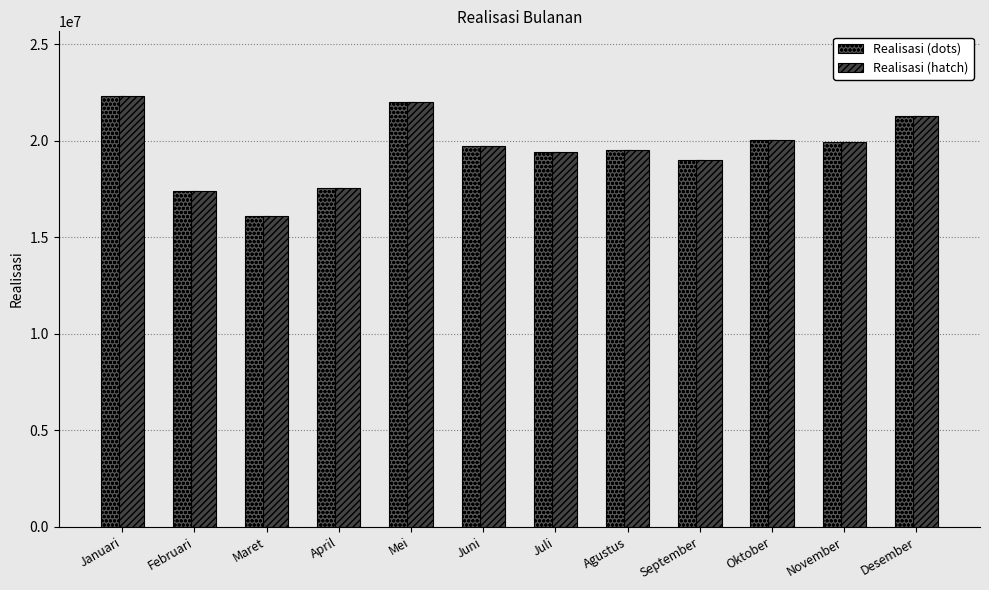

How many groups of bars are there?

12